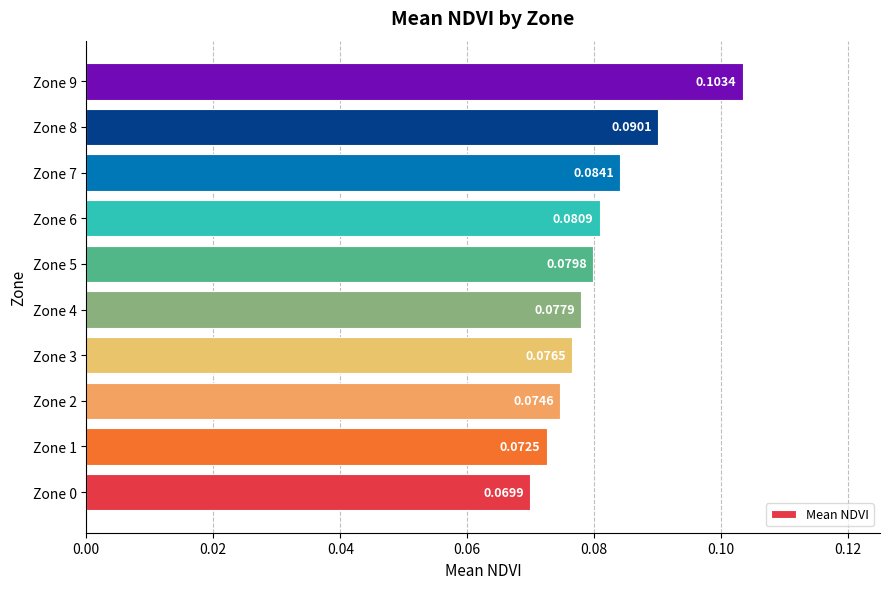

What is the sum of all values?

0.8